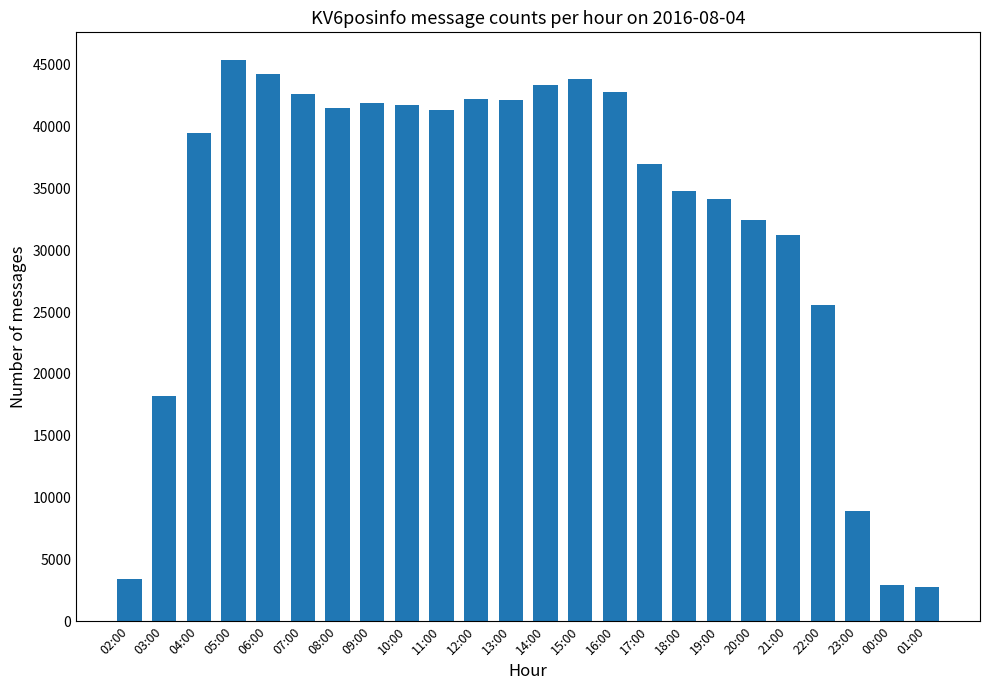

What is the difference between the maximum and minimum values?

42600